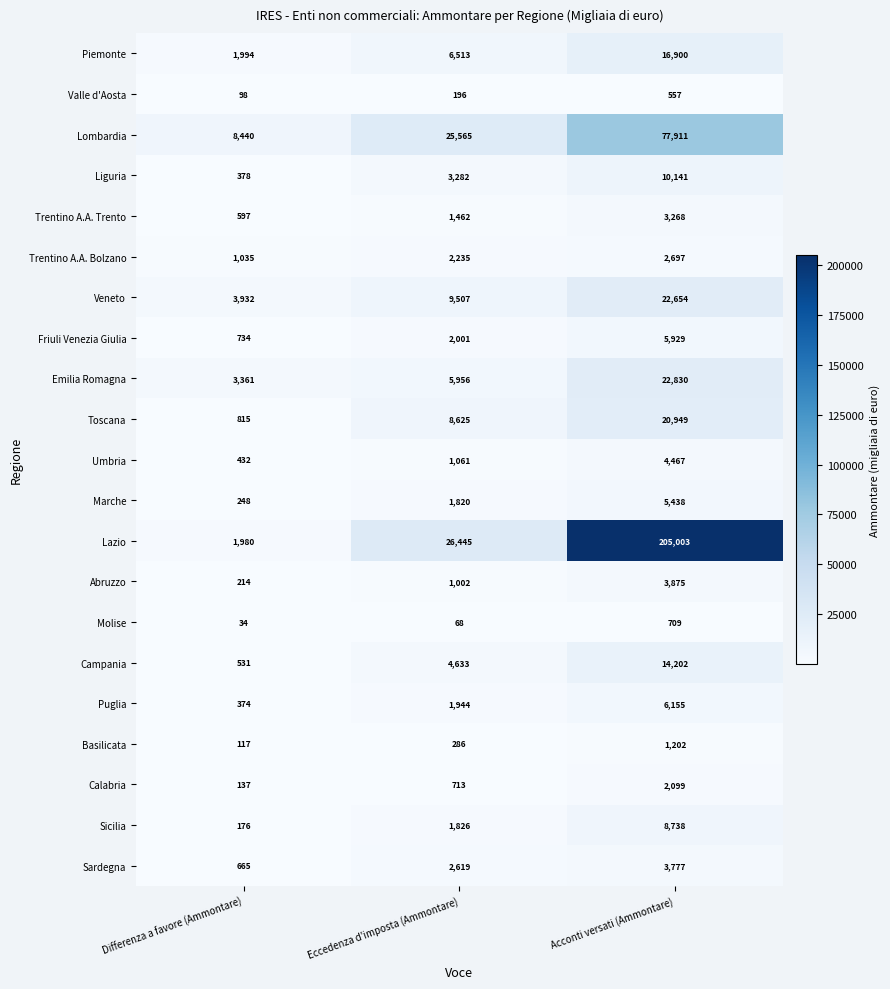

Which series changed the most between Differenza a favore (Ammontare) and Eccedenza d'imposta (Ammontare)?

Lazio